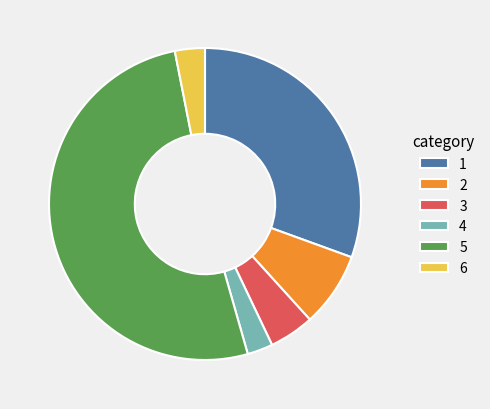

Combined, do 2 and 3 account for over 50%?

No